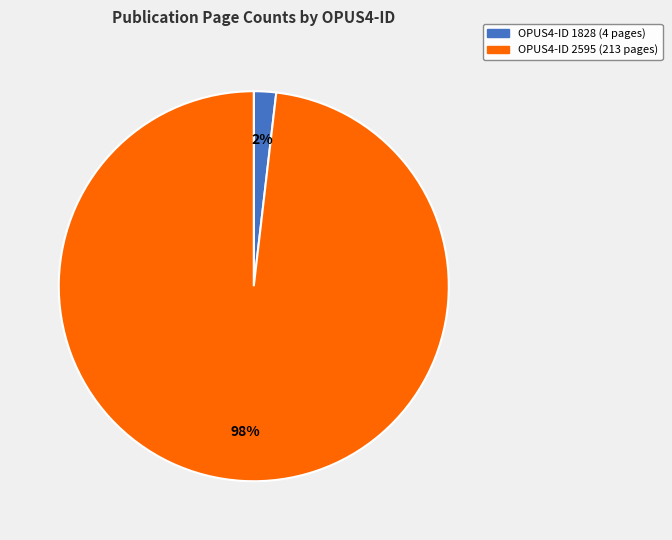

To the nearest percent, what is the average slice percentage?

50%